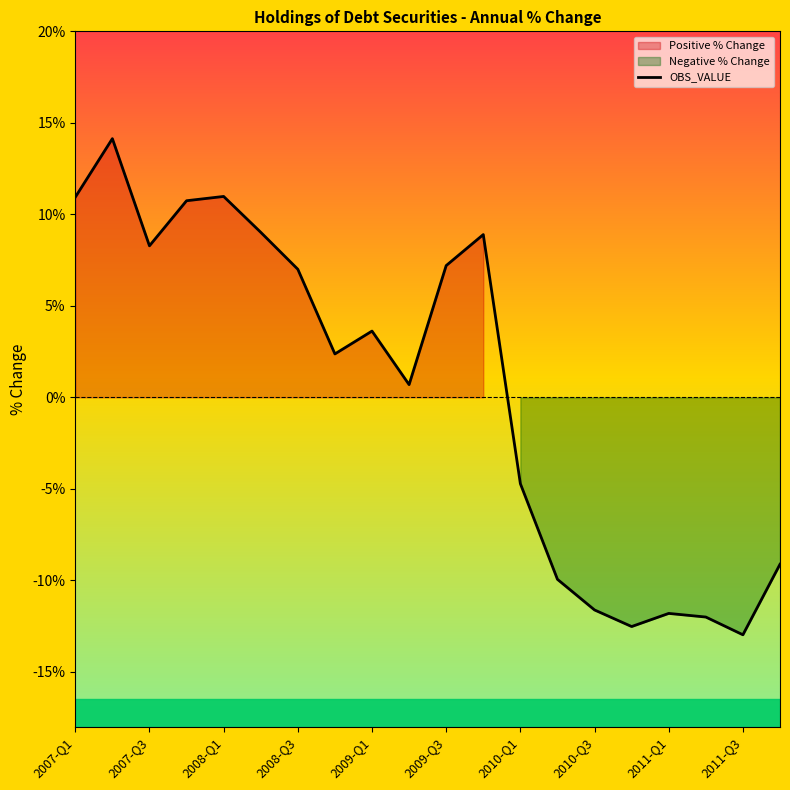

The OBS_VALUE series shows 3.6 at 2007-Q1. True or false?

False